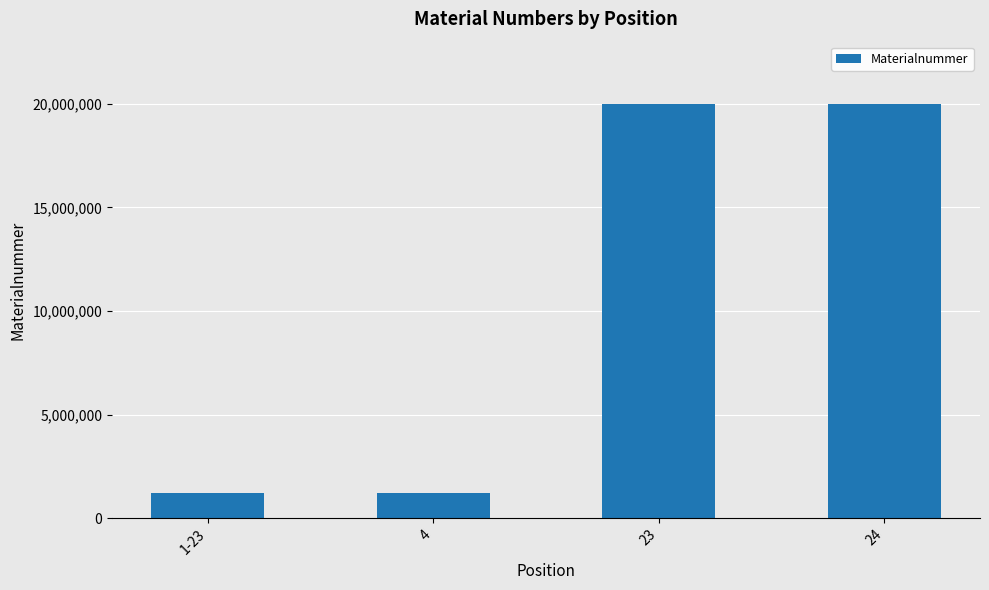

Is it true that the value at 1-23 is 1221257?

True